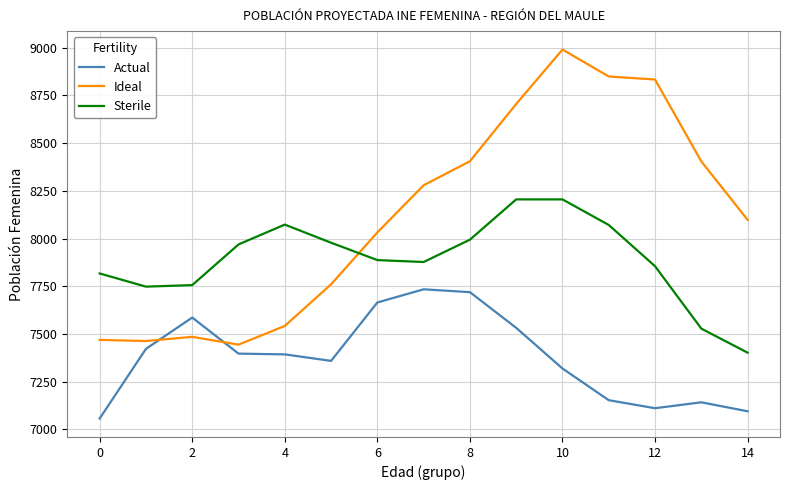

What is the lowest value of the Sterile series?

7402